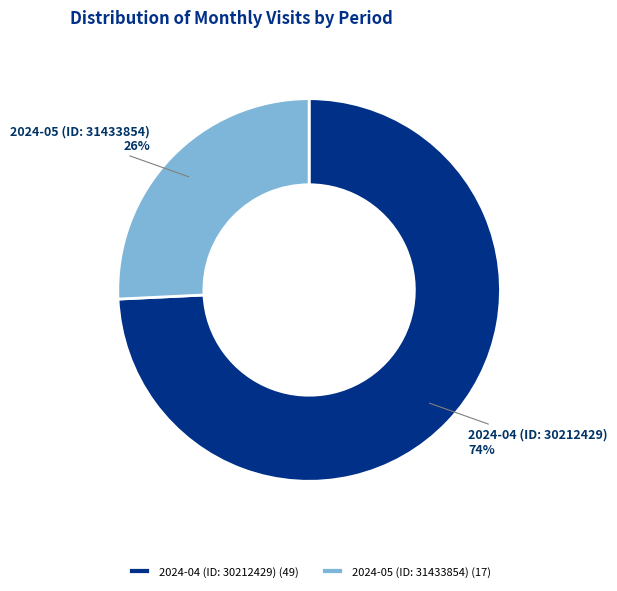

Does 2024-04 (ID: 30212429) represent more than half of the total?

Yes